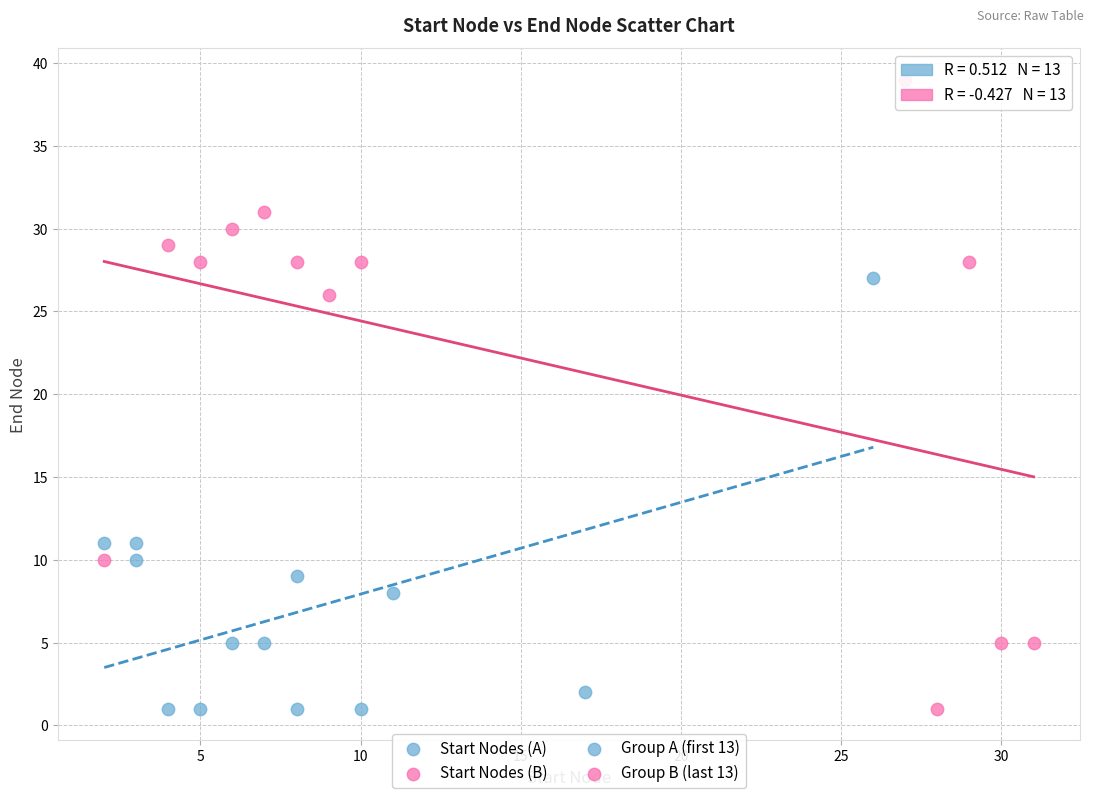

Which series has the largest Y range (max minus min)?

Start Nodes (B)